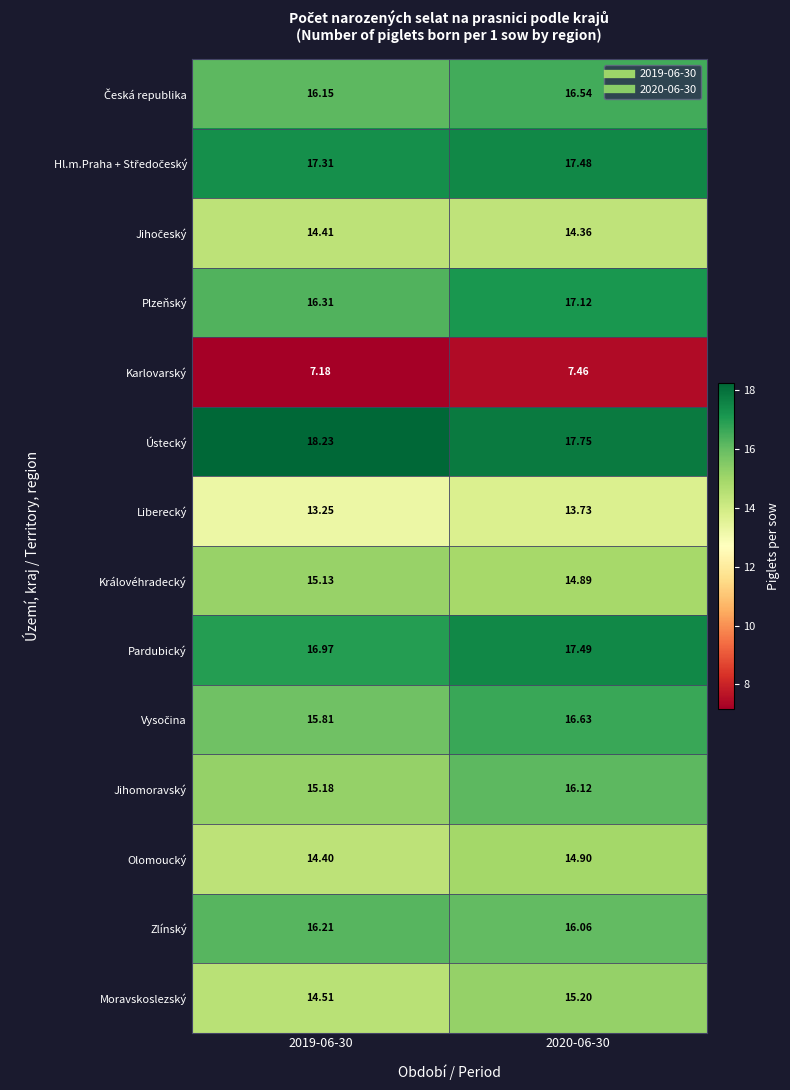

Which series has the largest range (max minus min)?

Jihomoravský